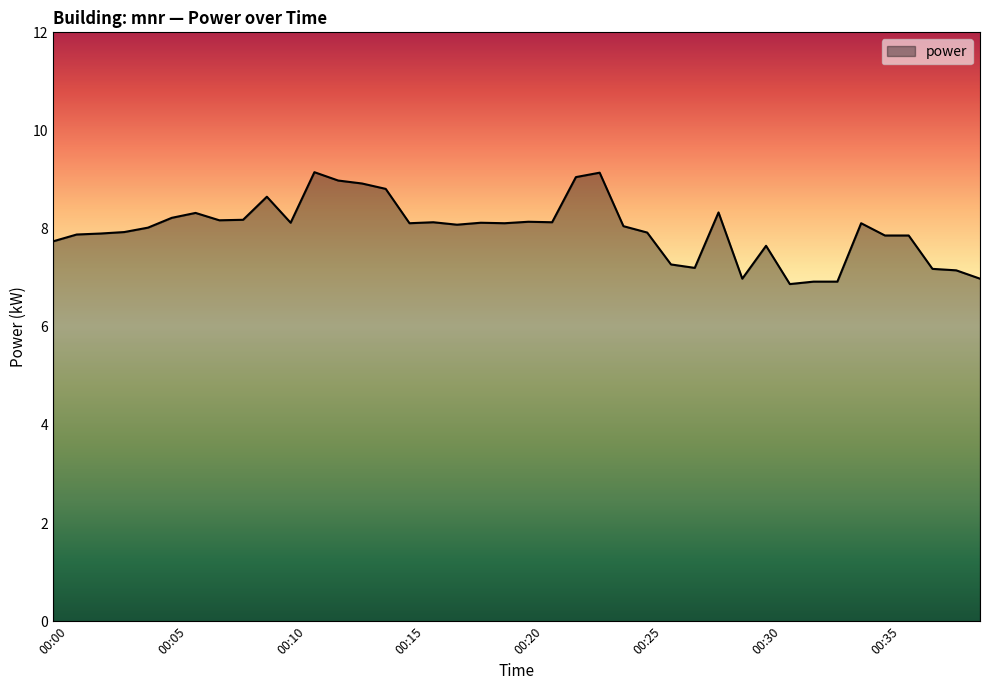

What is the minimum value shown in the chart?

6.9